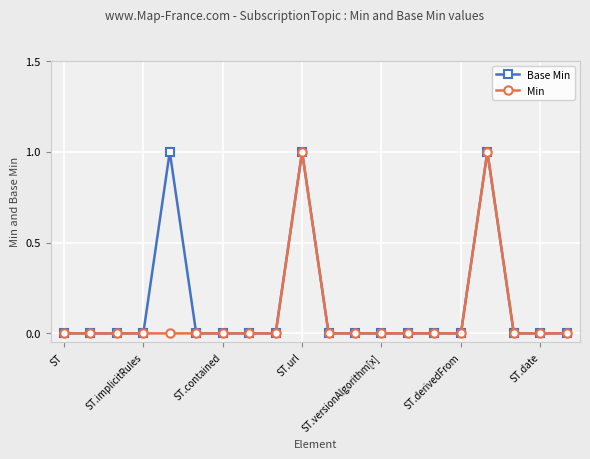

List the series in order of their overall mean, highest first.

Base Min, Min